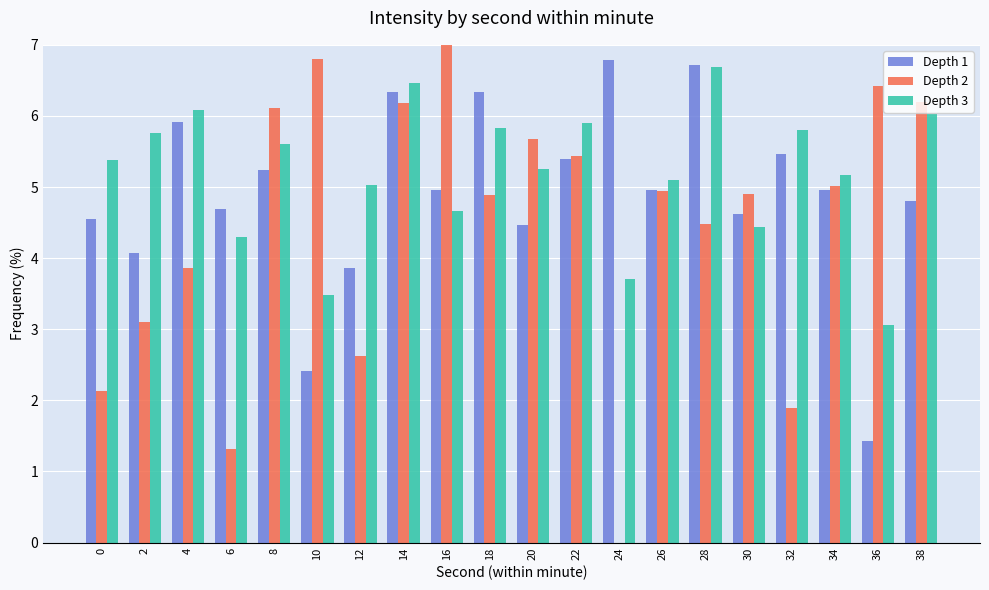

What is the difference between the Depth 2 values at 34 and 24?

5.0